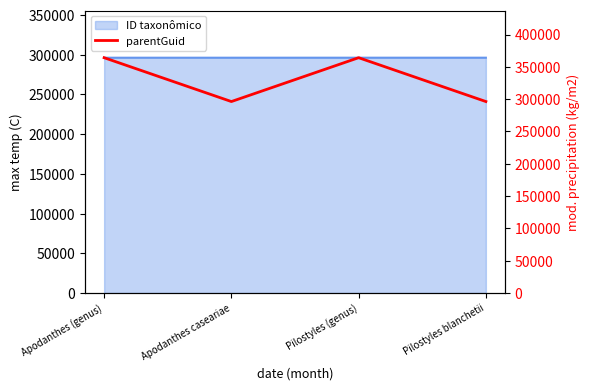

Rank the categories by value from lowest to highest.

Apodanthes caseariae, Pilostyles blanchetii, Apodanthes (genus), Pilostyles (genus)